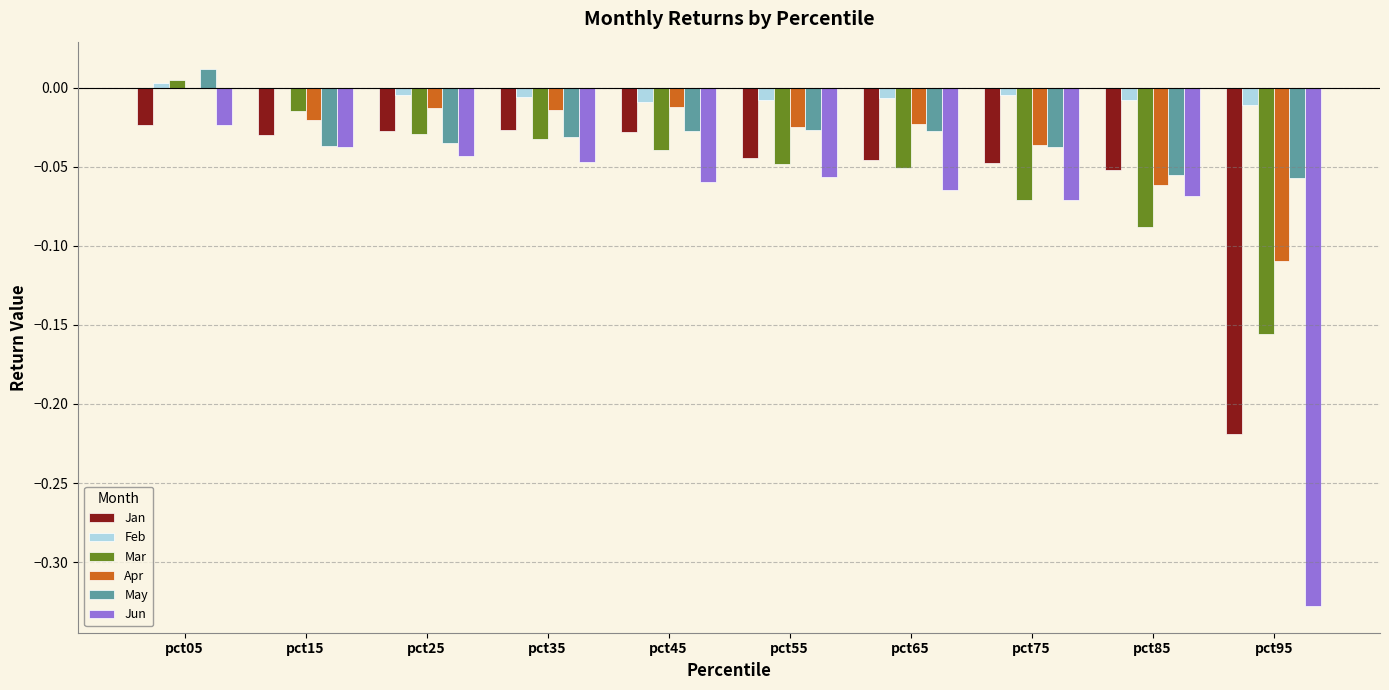

Which series has the largest total across all categories?

Feb